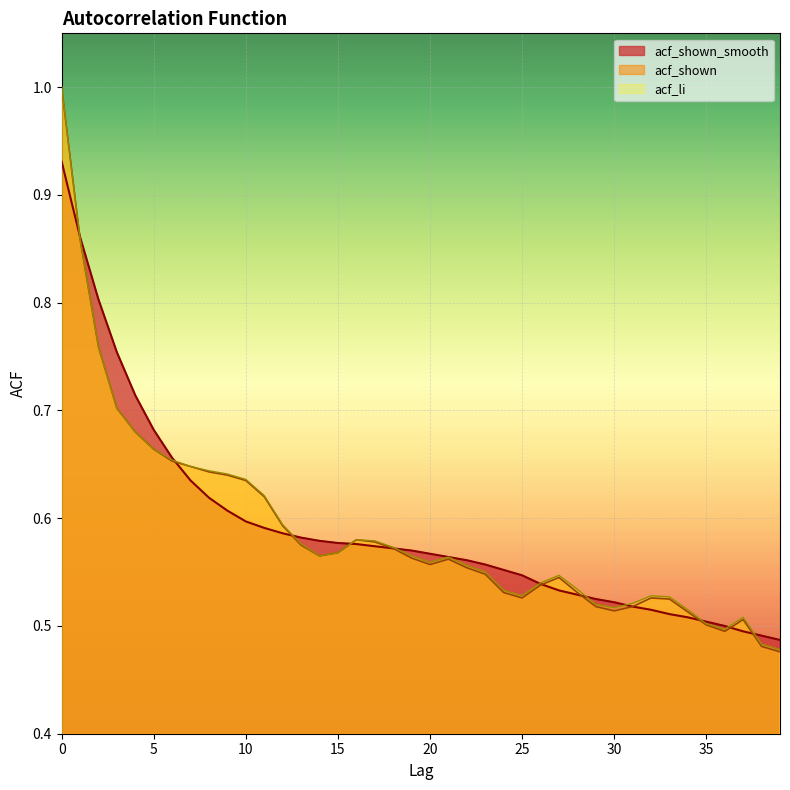

Which label corresponds to the smallest value in the chart?

39